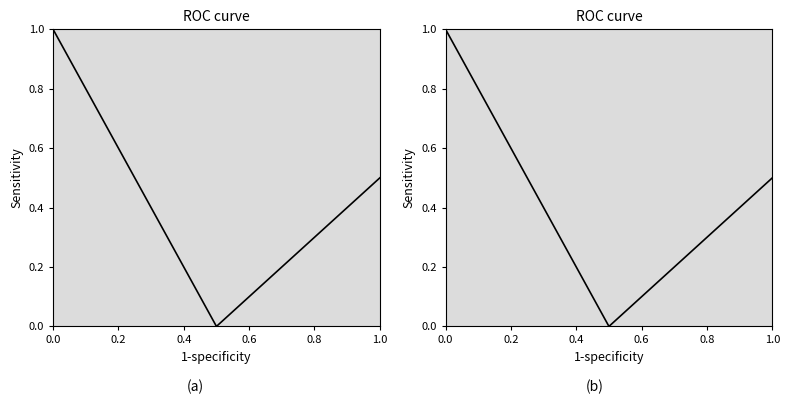

Reading left to right, what are all the values shown in this chart?

1.0	0.0	0.5